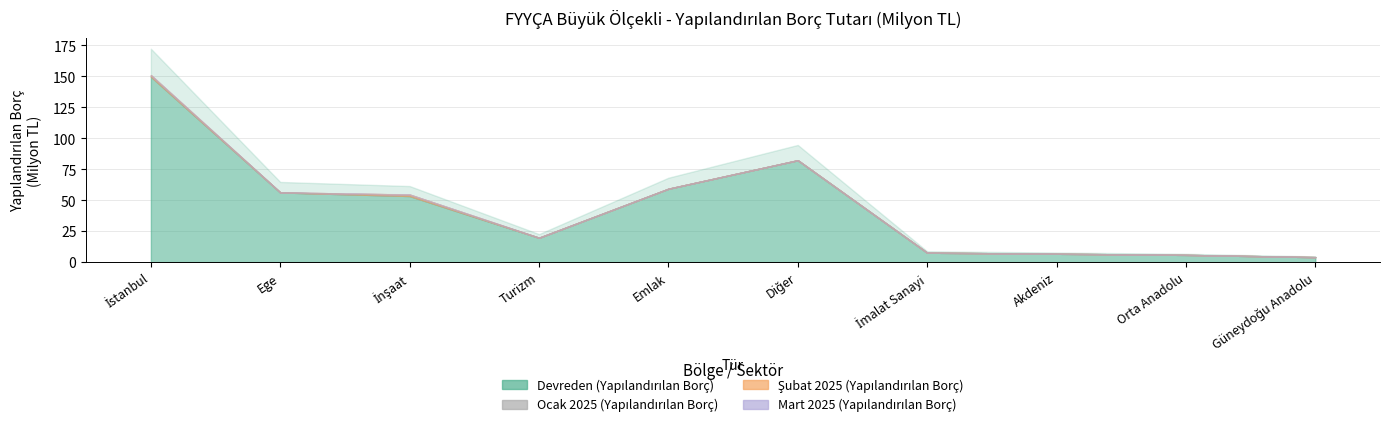

How many lines are shown in the chart?

4